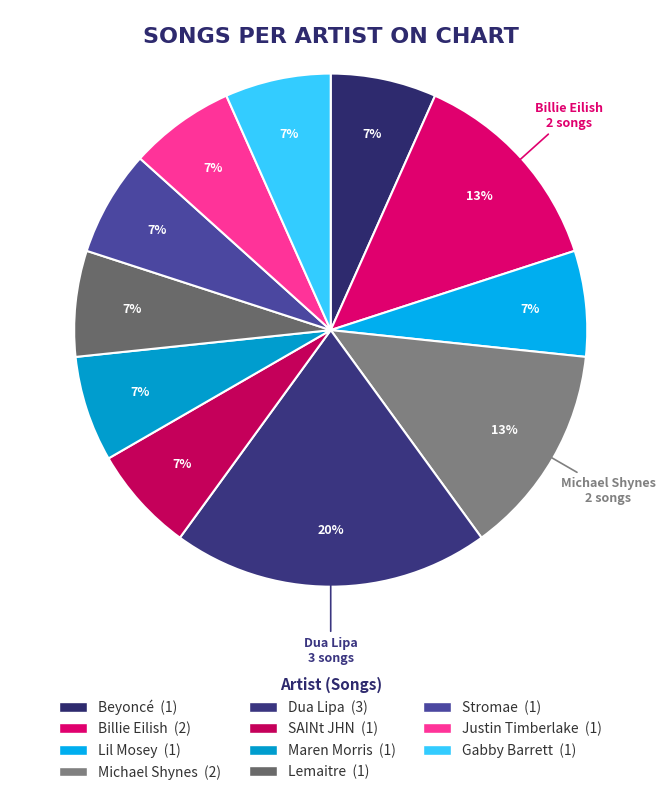

Count the number of slices in the pie.

11